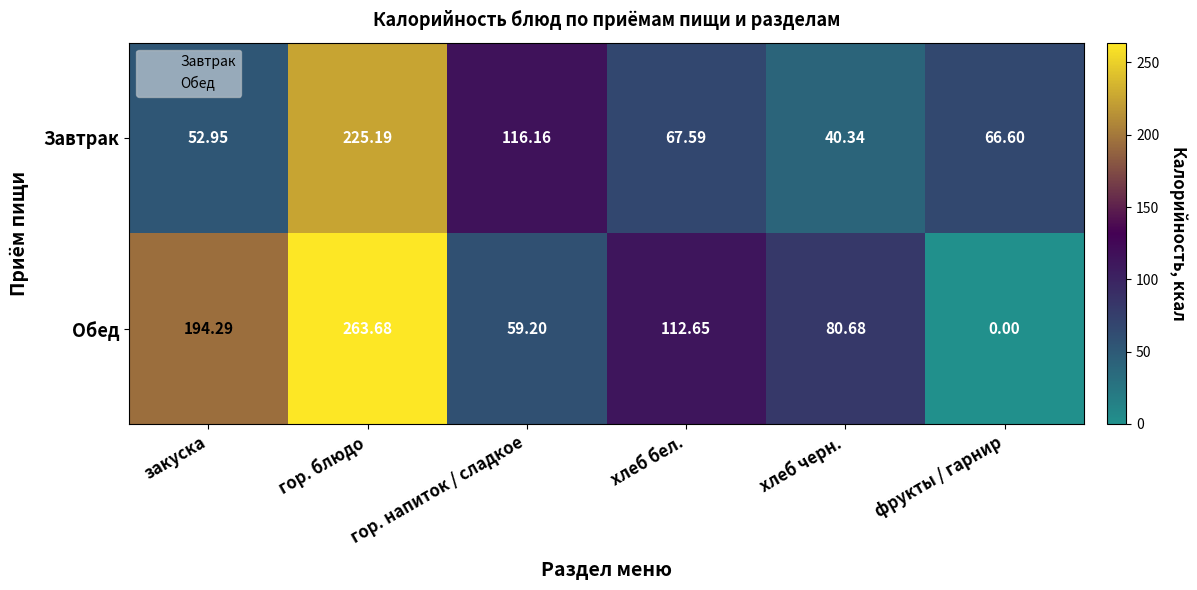

Count the number of data series in this chart.

2